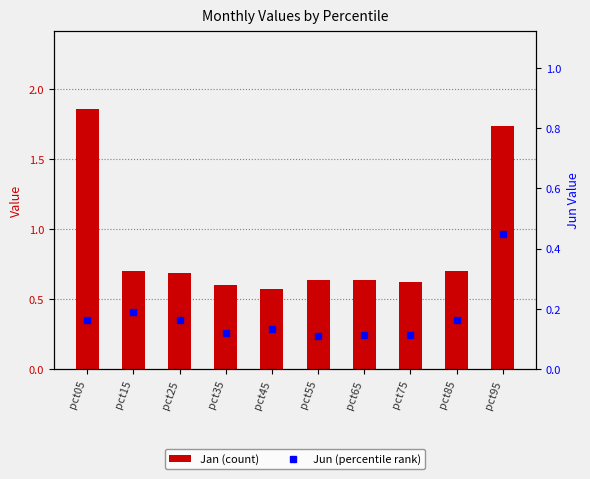

List the labels in order of Jan (count) value, smallest first.

pct45, pct35, pct75, pct65, pct55, pct25, pct15, pct85, pct95, pct05